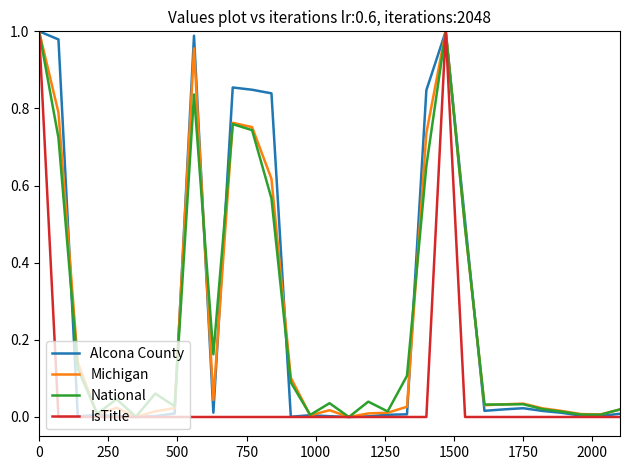

Count the number of data series in this chart.

4